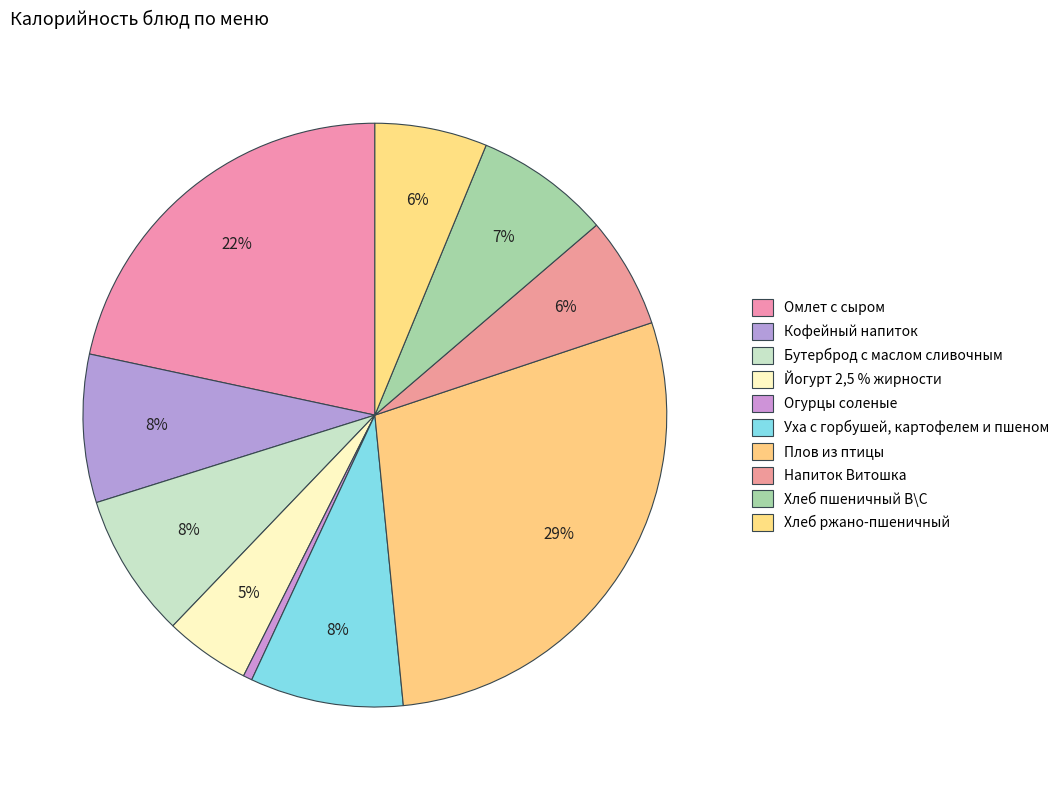

Does Напиток Витошка account for over 50% of the chart?

No